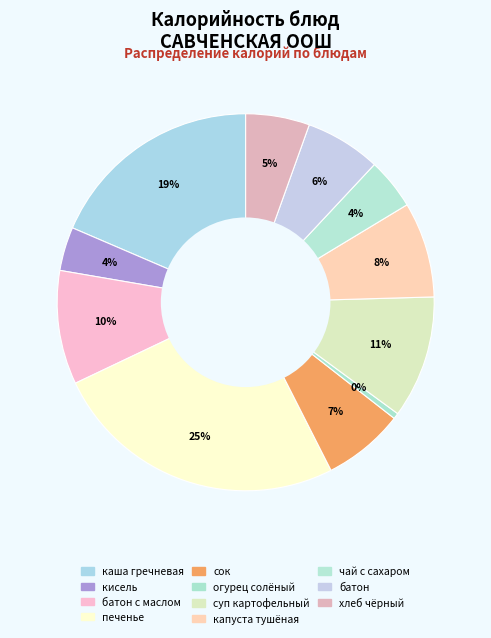

How many slices are in this pie chart?

11